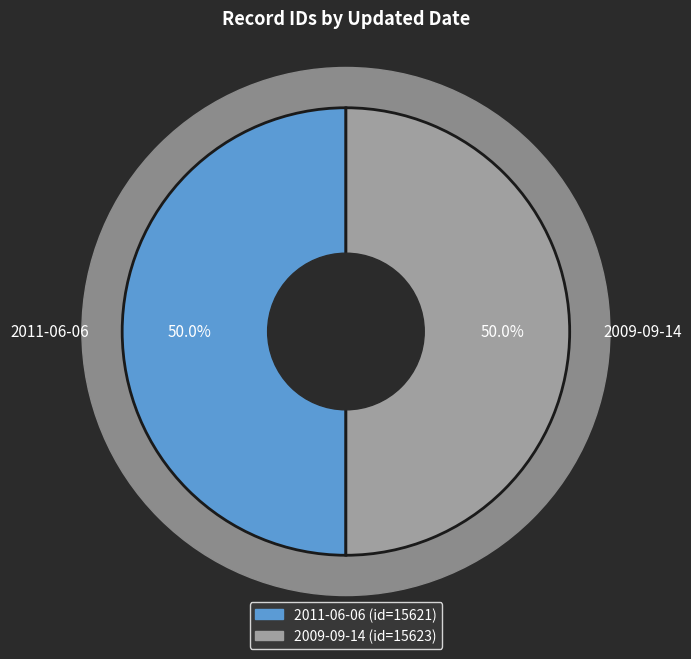

Count the number of slices in the pie.

2